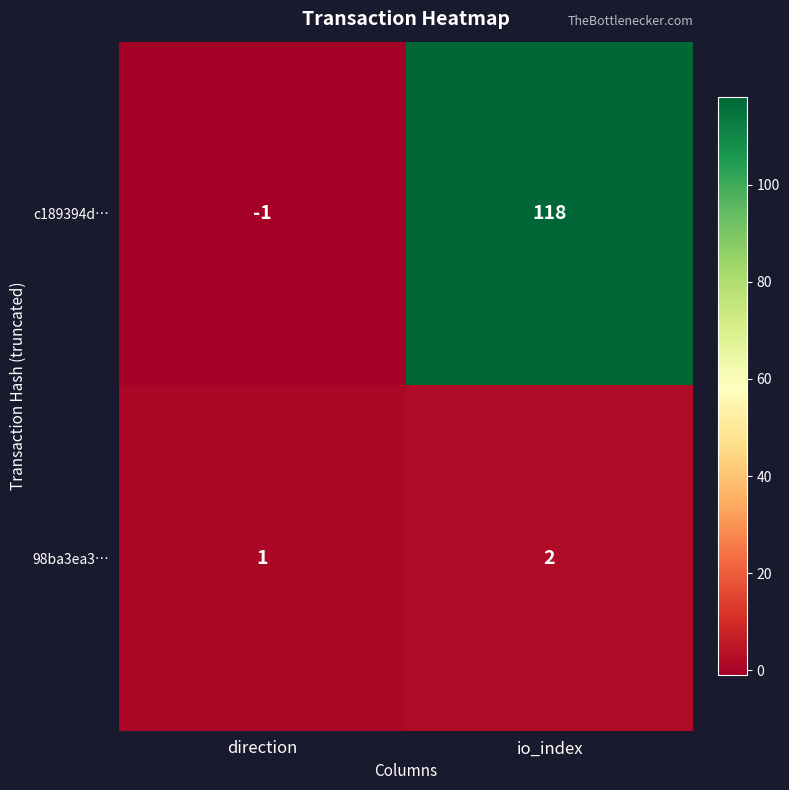

At which label is c189394d… closest to 58?

direction